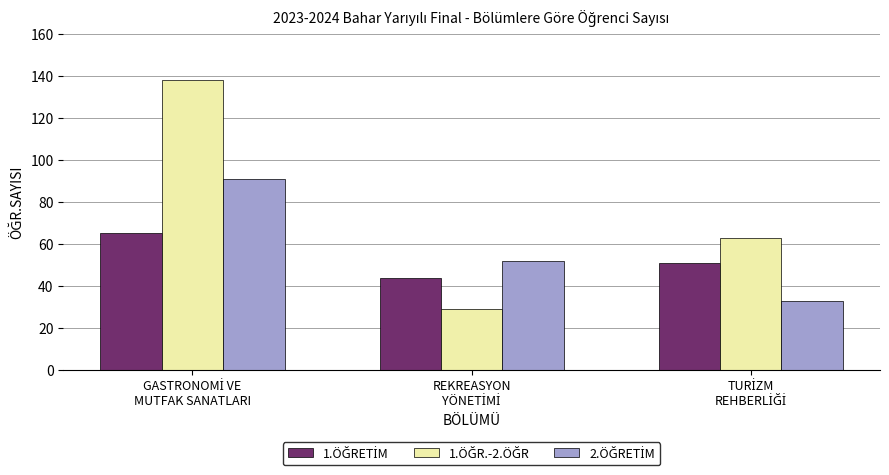

What is the smallest value displayed?

29